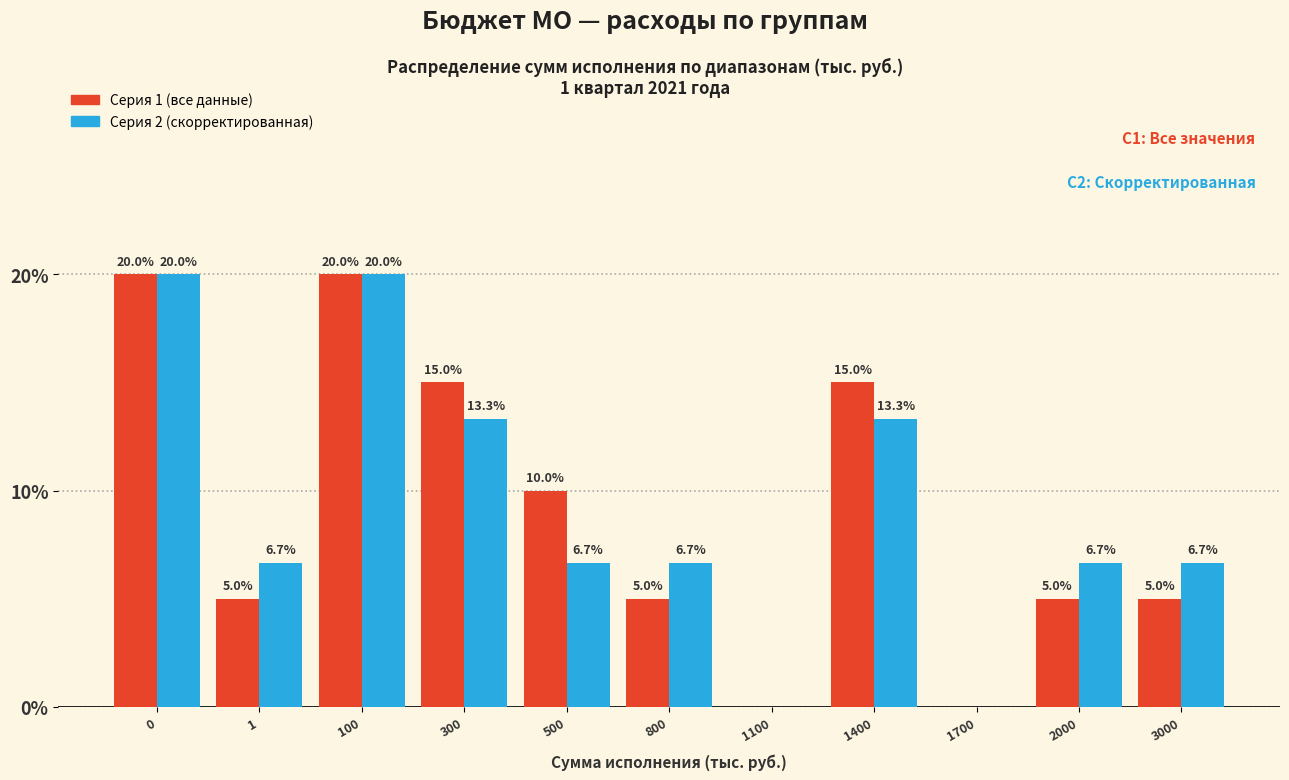

Reading left to right, transcribe all the data shown in this chart.

Серия 1 (все данные): 0=20.0	1=5.0	100=20.0	300=15.0	500=10.0	800=5.0	1100=0.0	1400=15.0	1700=0.0	2000=5.0	3000=5.0
Серия 2 (скорректированная): 0=20.0	1=6.7	100=20.0	300=13.3	500=6.7	800=6.7	1100=0.0	1400=13.3	1700=0.0	2000=6.7	3000=6.7